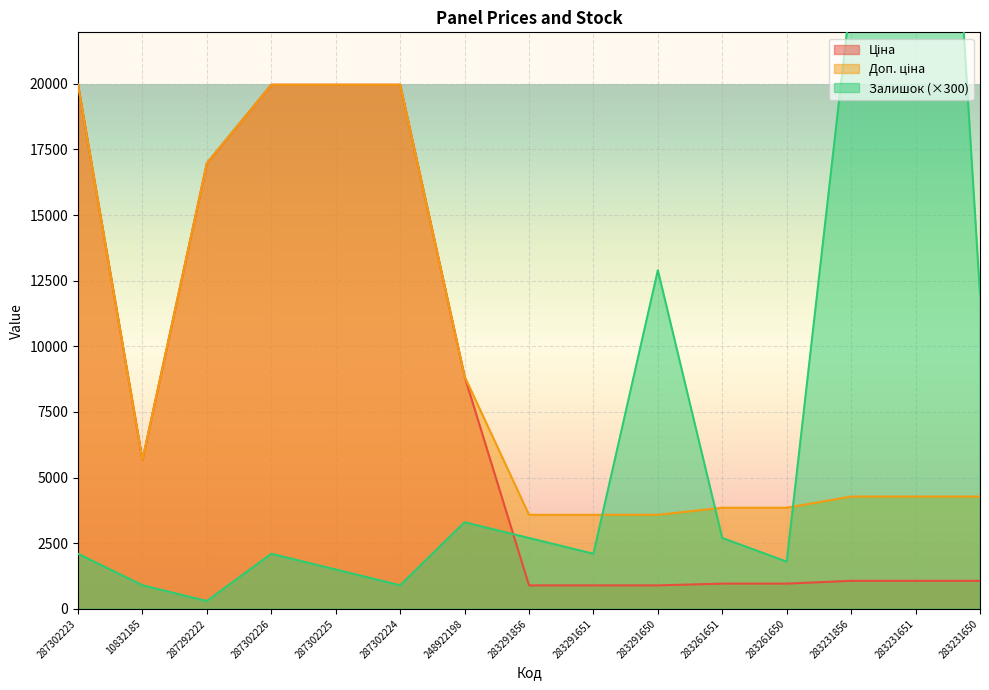

Which series has the largest total across all categories?

Доп. ціна